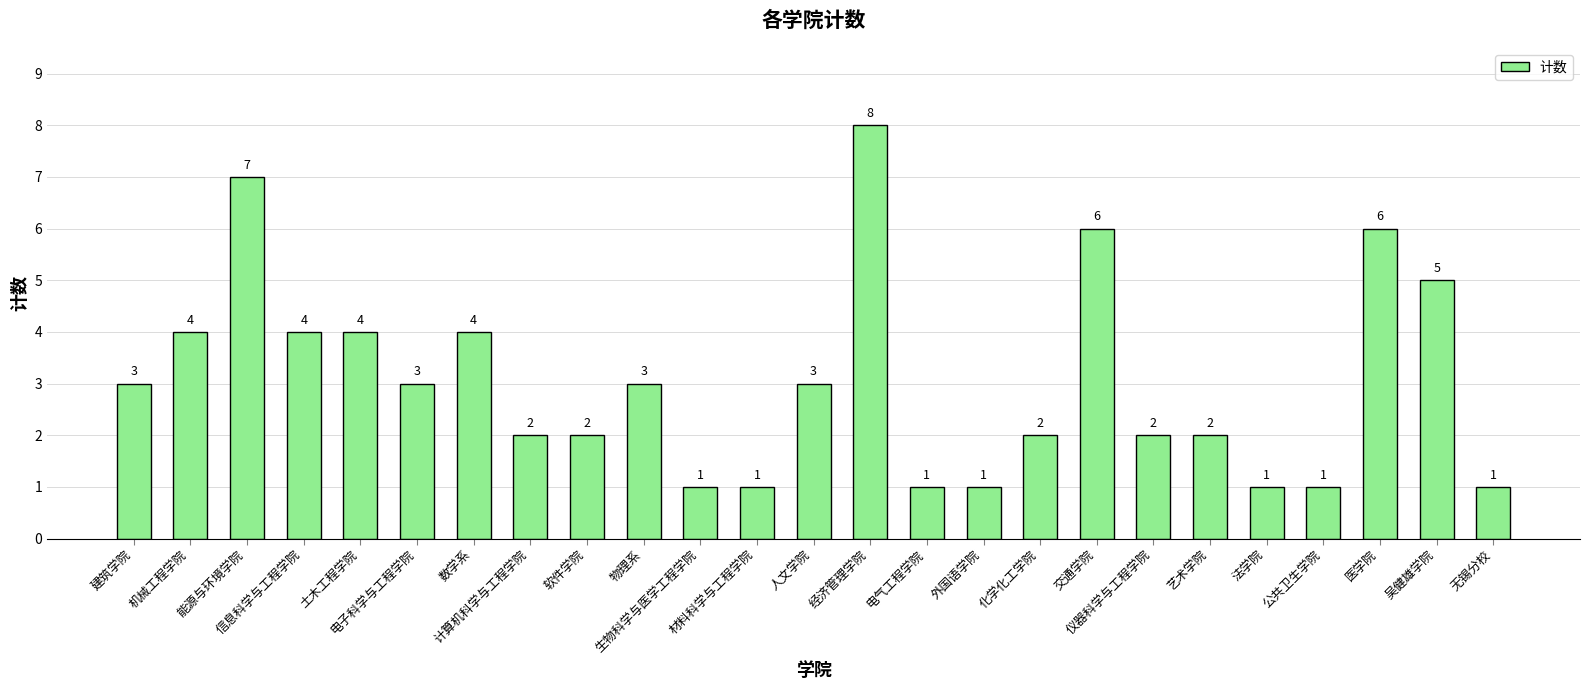

Are the bars grouped side by side (vs. stacked)?

No